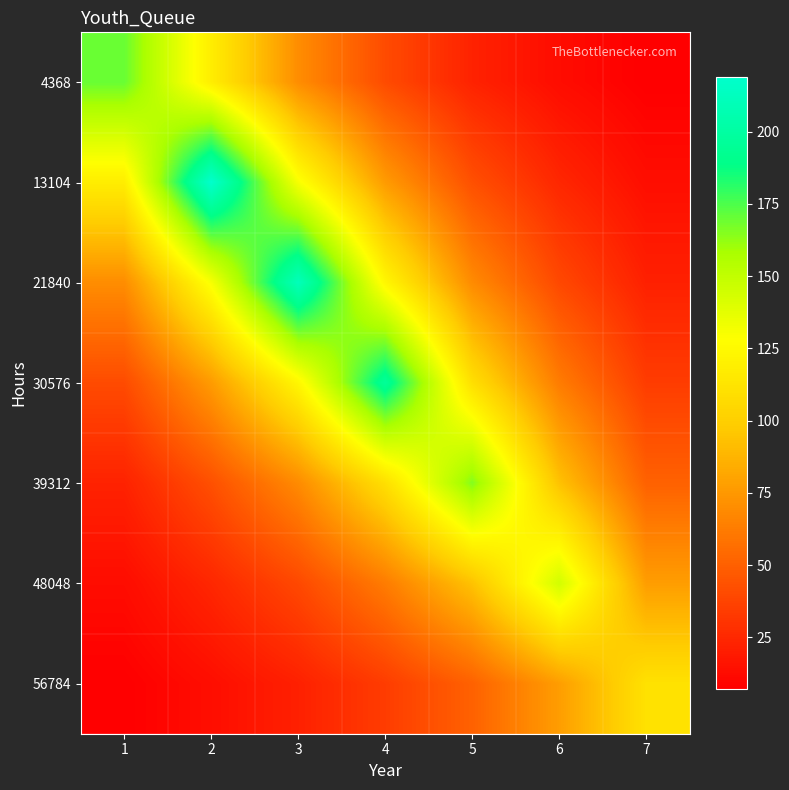

Which series changed the most between 3 and 7?

21840